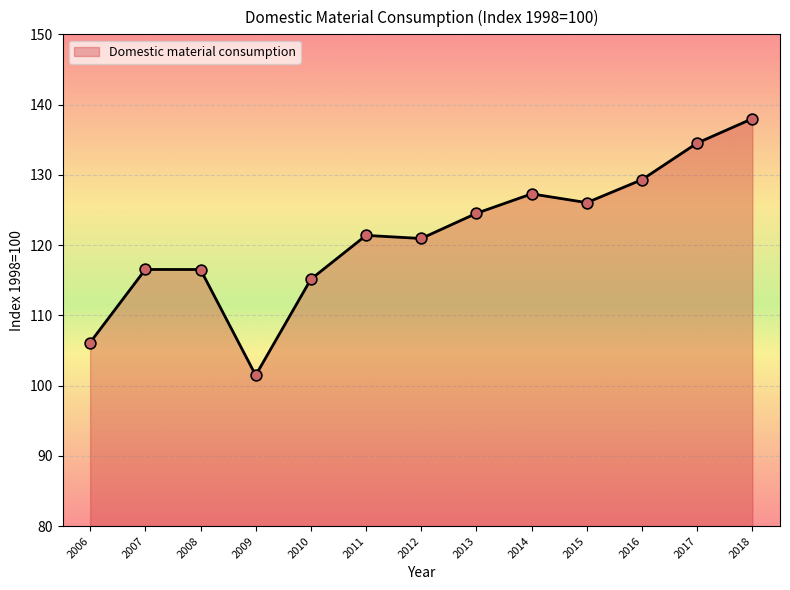

What is the change in value from 2012 to 2018?

+17.1